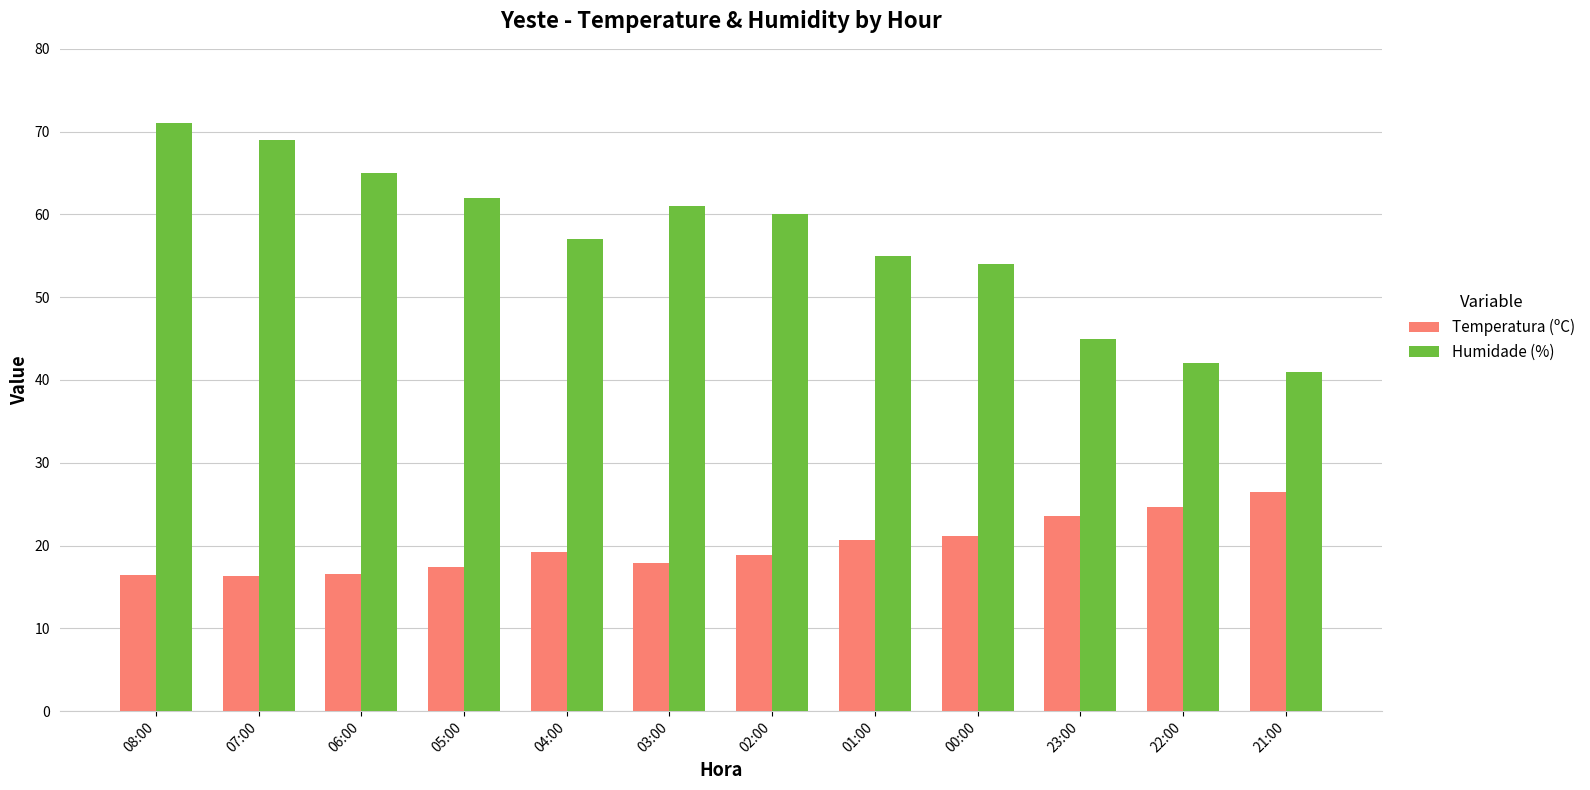

What is the label of the 10th bar from the left?

23:00